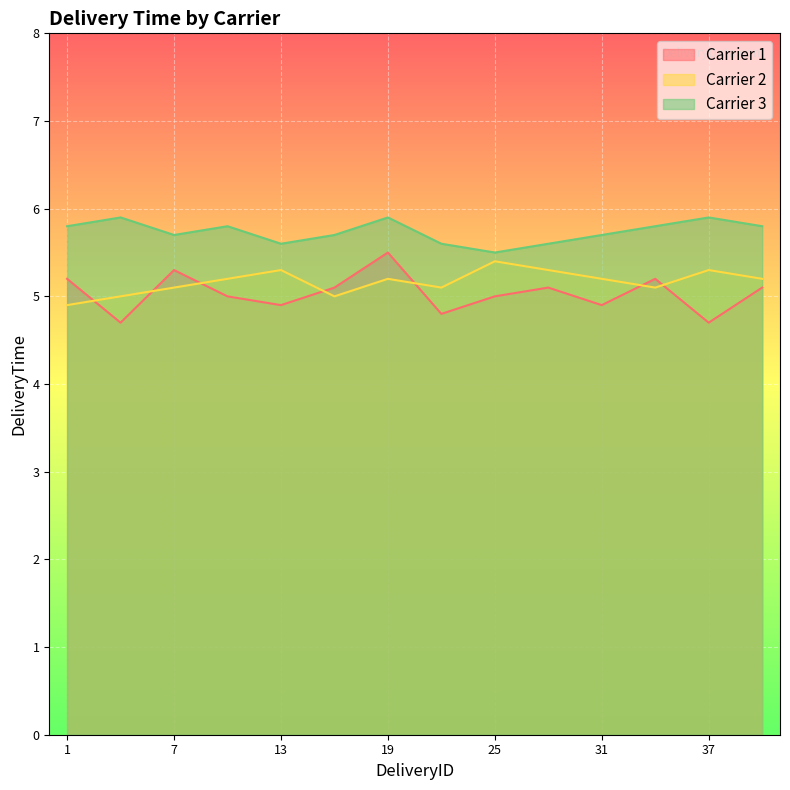

The value of Carrier 1 at 13 is 4.9. True or false?

True